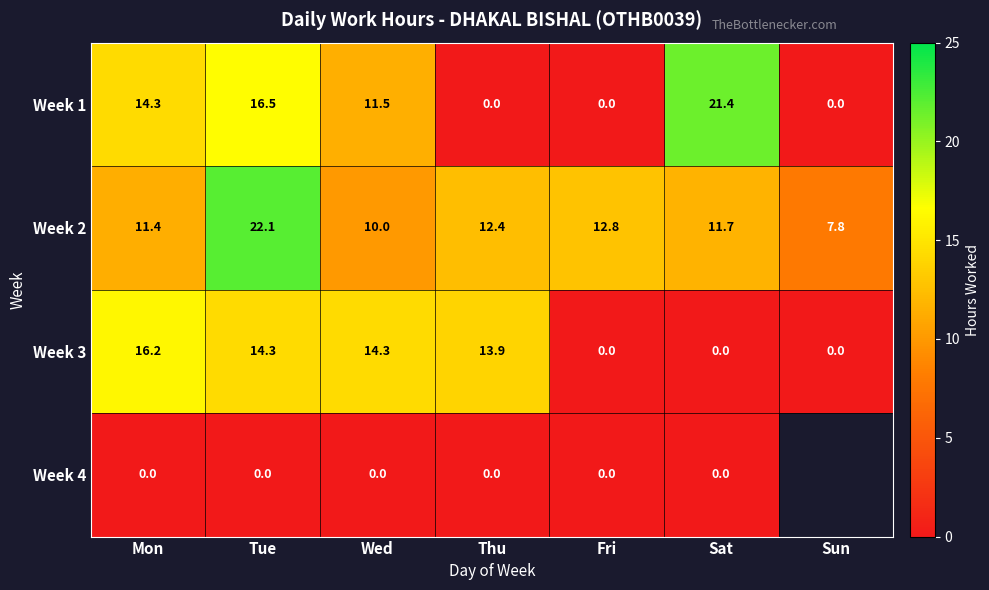

What is the total value across all series at Fri?

12.8